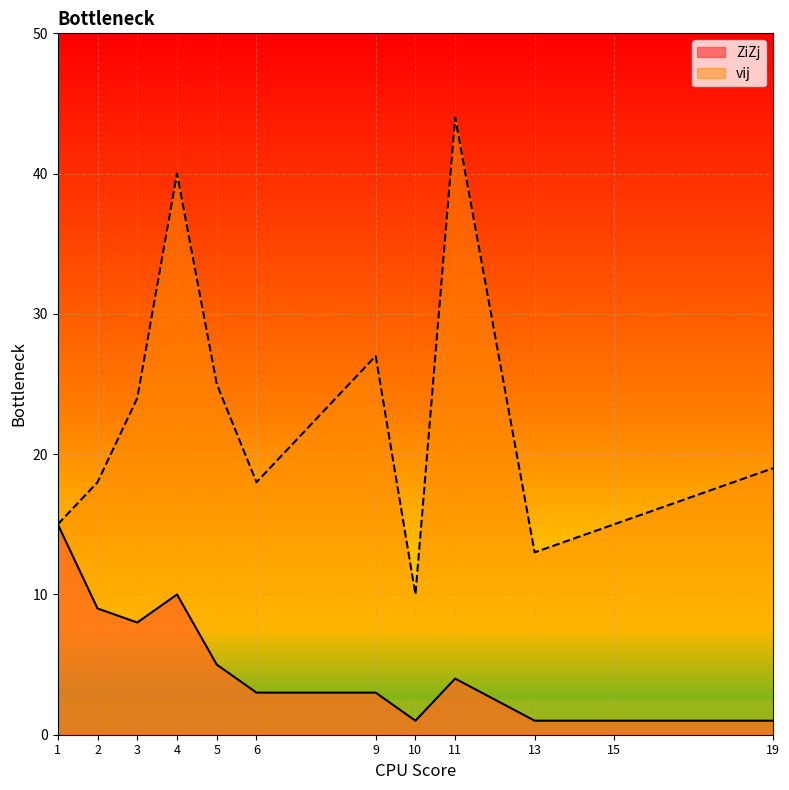

List the series in order of their overall mean, lowest first.

ZiZj, vij